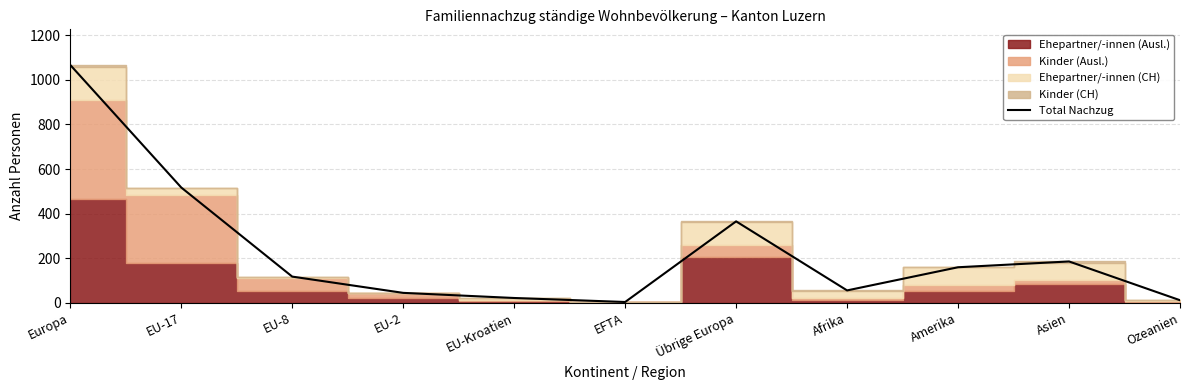

Reading left to right, transcribe all the data shown in this chart.

1067	517	117	44	21	3	365	55	159	185	11